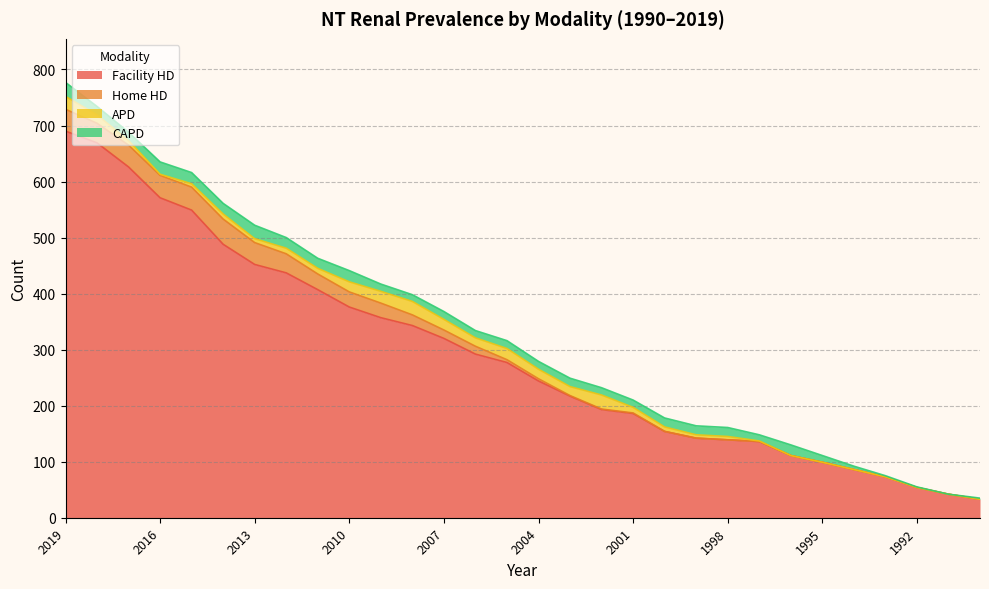

Where do Home HD and APD first cross each other?

2009 and 2008